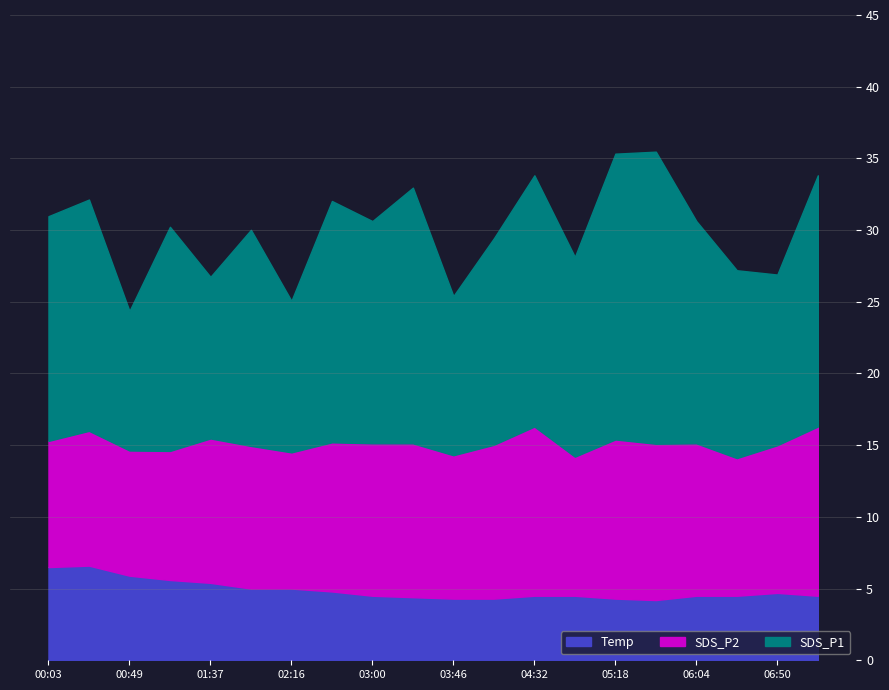

Rank the series by their average value, from highest to lowest.

SDS_P1, SDS_P2, Temp